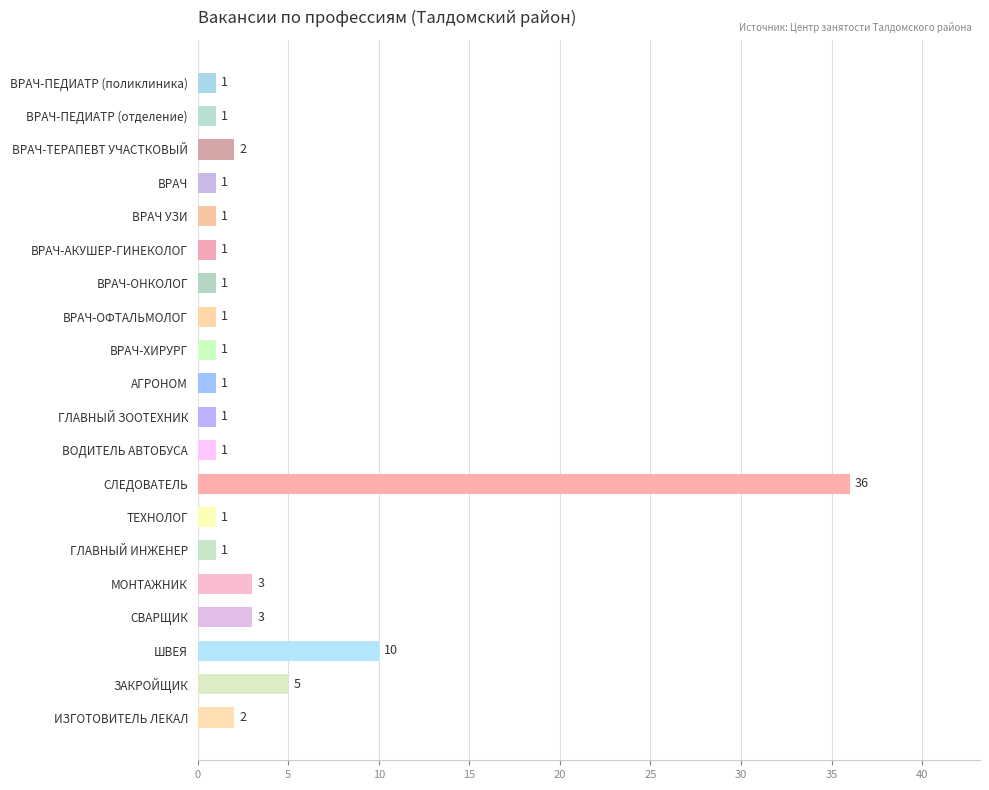

Is it true that the value at СВАРЩИК is 3?

True